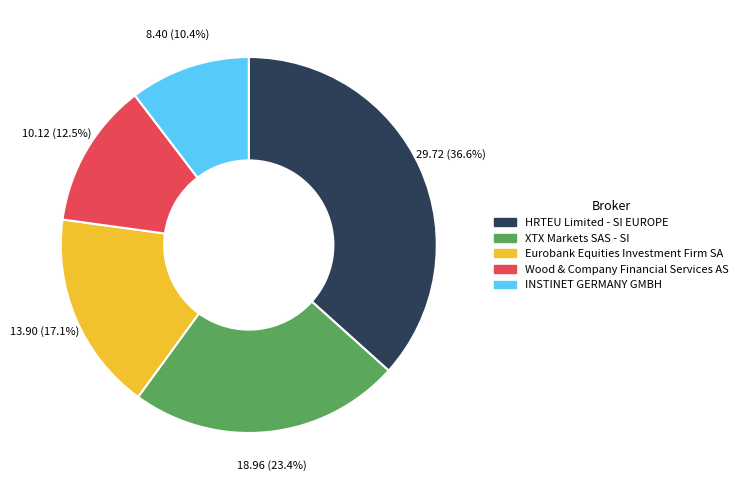

Rank the categories by value from lowest to highest.

INSTINET GERMANY GMBH, Wood & Company Financial Services AS, Eurobank Equities Investment Firm SA, XTX Markets SAS - SI, HRTEU Limited - SI EUROPE